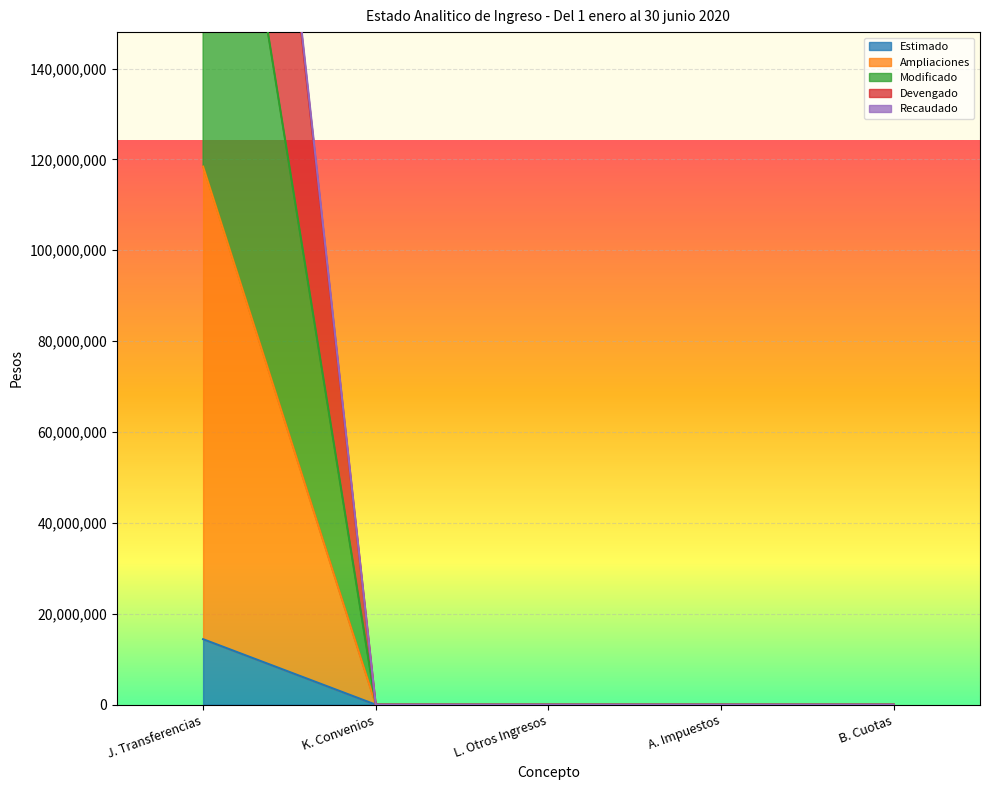

At which category is the sum across all series the highest?

J. Transferencias